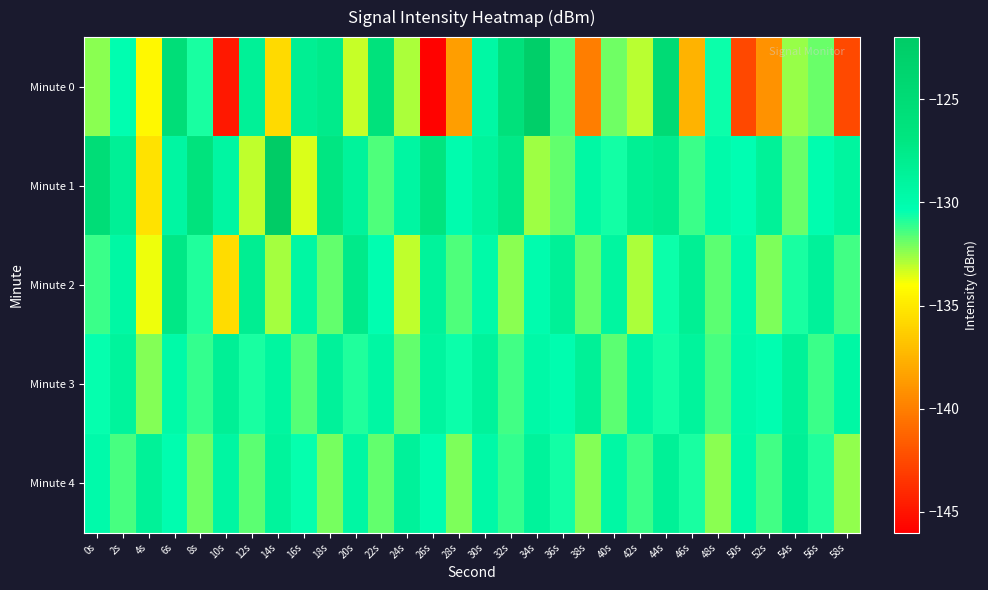

Reading left to right, transcribe all the data shown in this chart.

Minute 0: 0s=-132.4	2s=-130.3	4s=-134.3	6s=-125.4	8s=-130.8	10s=-144.8	12s=-128.5	14s=-135.7	16s=-128.2	18s=-127.6	20s=-133.2	22s=-126.1	24s=-132.8	26s=-145.9	28s=-138.6	30s=-129.4	32s=-126.0	34s=-122.6	36s=-131.5	38s=-140.1	40s=-132.0	42s=-133.0	44s=-124.9	46s=-137.5	48s=-130.6	50s=-142.6	52s=-139.1	54s=-132.6	56s=-131.9	58s=-142.5
Minute 1: 0s=-125.4	2s=-128.5	4s=-135.3	6s=-129.2	8s=-126.5	10s=-129.2	12s=-133.1	14s=-122.1	16s=-133.5	18s=-127.0	20s=-128.8	22s=-131.5	24s=-129.3	26s=-126.7	28s=-130.1	30s=-128.9	32s=-127.4	34s=-132.6	36s=-131.8	38s=-129.5	40s=-130.7	42s=-128.3	44s=-127.9	46s=-131.2	48s=-129.8	50s=-130.4	52s=-128.6	54s=-131.9	56s=-130.2	58s=-129.1
Minute 2: 0s=-131.2	2s=-129.5	4s=-133.8	6s=-127.3	8s=-130.9	10s=-135.6	12s=-128.1	14s=-132.7	16s=-129.4	18s=-131.8	20s=-127.6	22s=-130.3	24s=-133.1	26s=-128.8	28s=-131.5	30s=-129.7	32s=-132.4	34s=-130.1	36s=-128.5	38s=-131.9	40s=-129.2	42s=-132.8	44s=-130.6	46s=-128.3	48s=-131.7	50s=-129.9	52s=-132.2	54s=-130.8	56s=-128.7	58s=-131.3
Minute 3: 0s=-130.5	2s=-128.9	4s=-132.3	6s=-129.7	8s=-131.1	10s=-128.4	12s=-130.8	14s=-129.2	16s=-131.6	18s=-128.7	20s=-130.9	22s=-129.4	24s=-131.8	26s=-129.1	28s=-130.6	30s=-128.8	32s=-131.3	34s=-129.6	36s=-130.2	38s=-128.5	40s=-131.7	42s=-129.3	44s=-130.7	46s=-128.9	48s=-131.4	50s=-129.8	52s=-130.3	54s=-128.6	56s=-131.2	58s=-129.5
Minute 4: 0s=-129.8	2s=-131.4	4s=-128.6	6s=-130.2	8s=-132.0	10s=-129.3	12s=-131.7	14s=-128.9	16s=-130.5	18s=-132.1	20s=-129.4	22s=-131.8	24s=-128.7	26s=-130.3	28s=-132.2	30s=-129.6	32s=-131.1	34s=-128.8	36s=-130.7	38s=-132.3	40s=-129.5	42s=-131.2	44s=-128.5	46s=-130.8	48s=-132.4	50s=-129.7	52s=-131.3	54s=-128.4	56s=-130.9	58s=-132.5